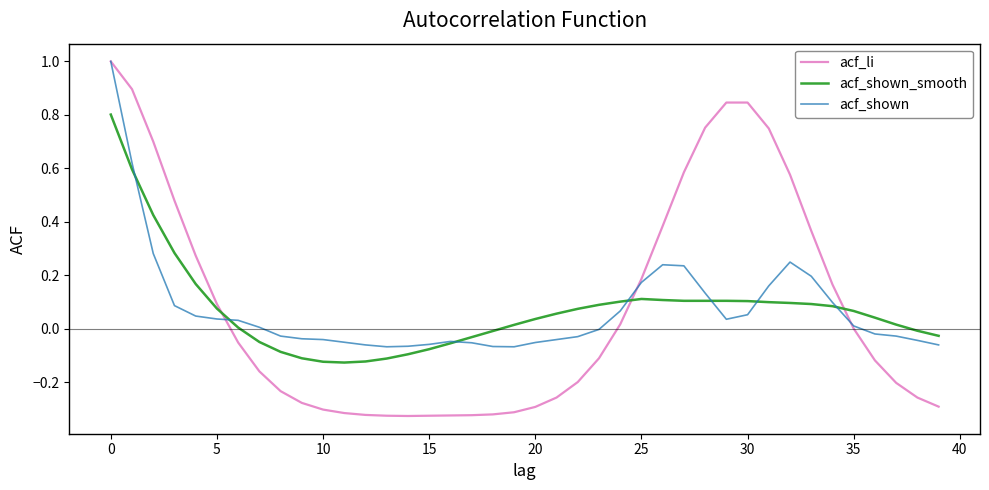

What is the maximum value for acf_shown?

1.0